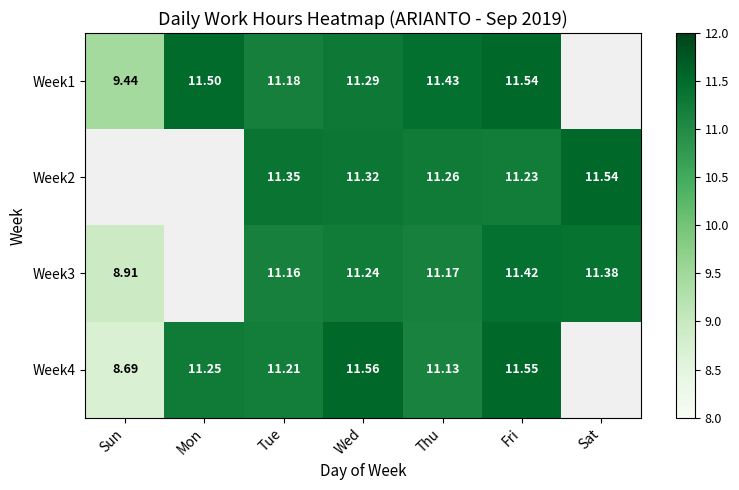

Is the value of Week1 at Tue greater than the value of Week4 at Fri?

No